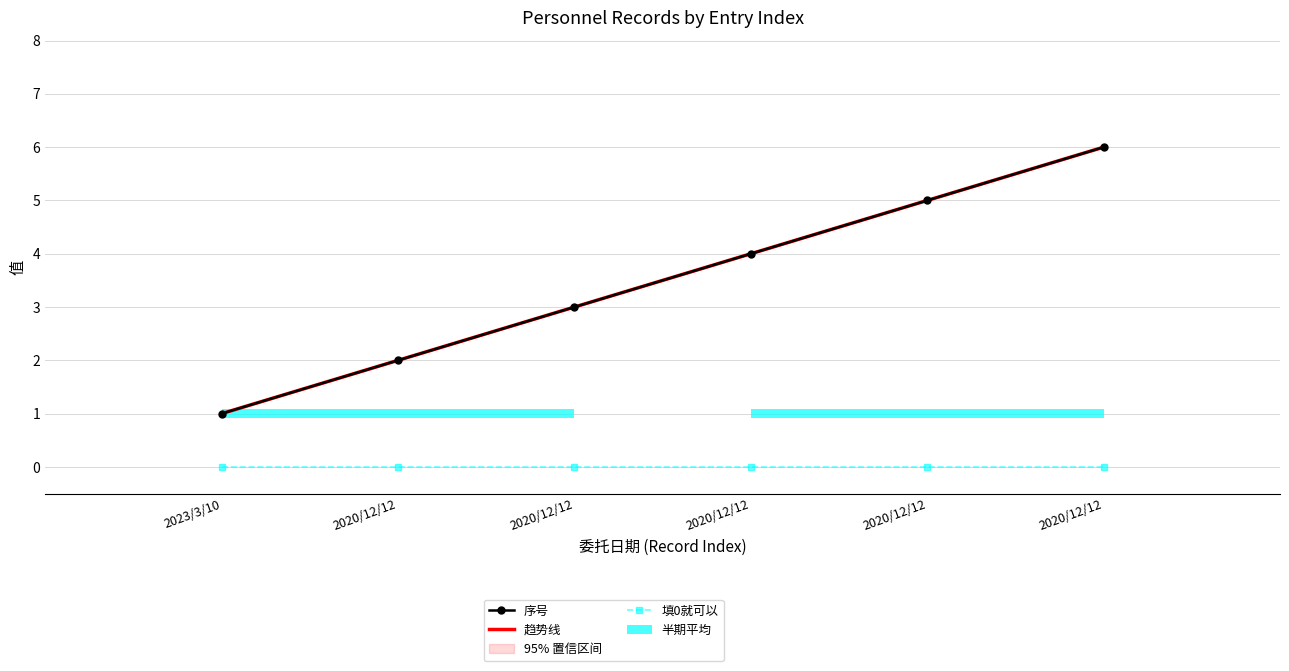

How many groups of bars are there?

6